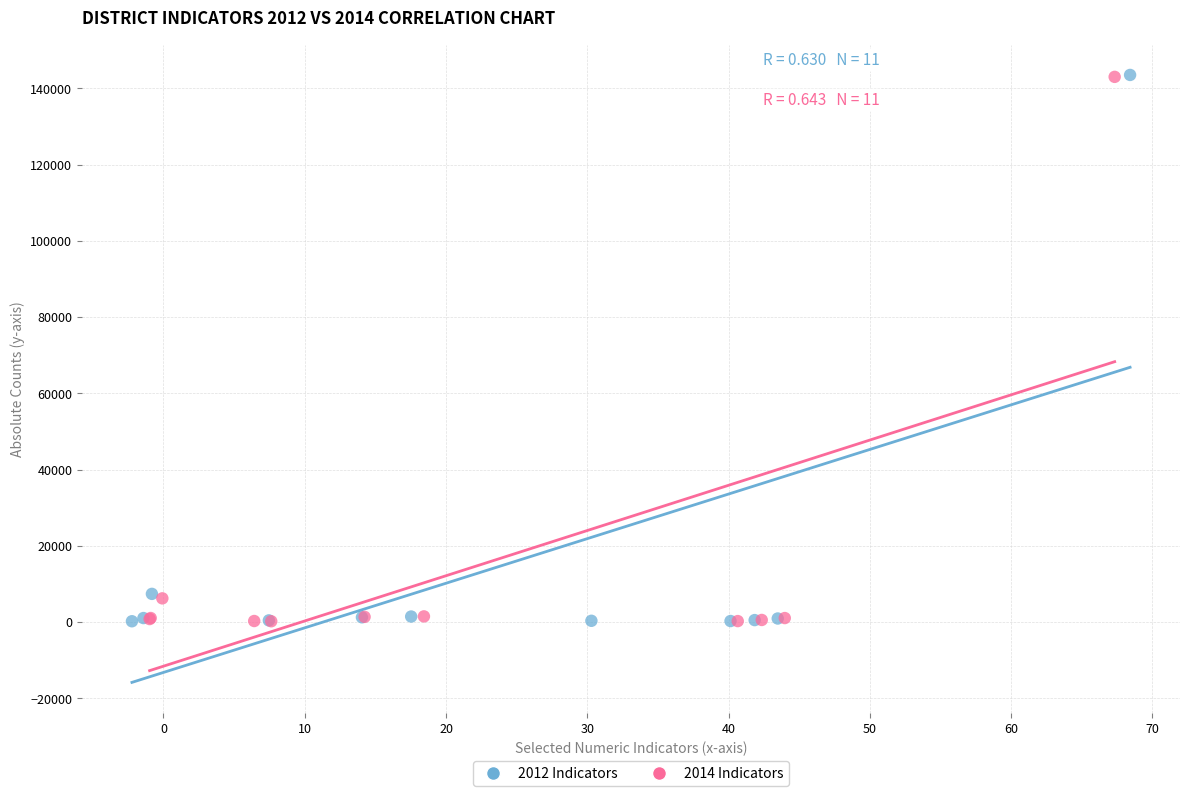

Which series has the largest Y range (max minus min)?

2012 Indicators